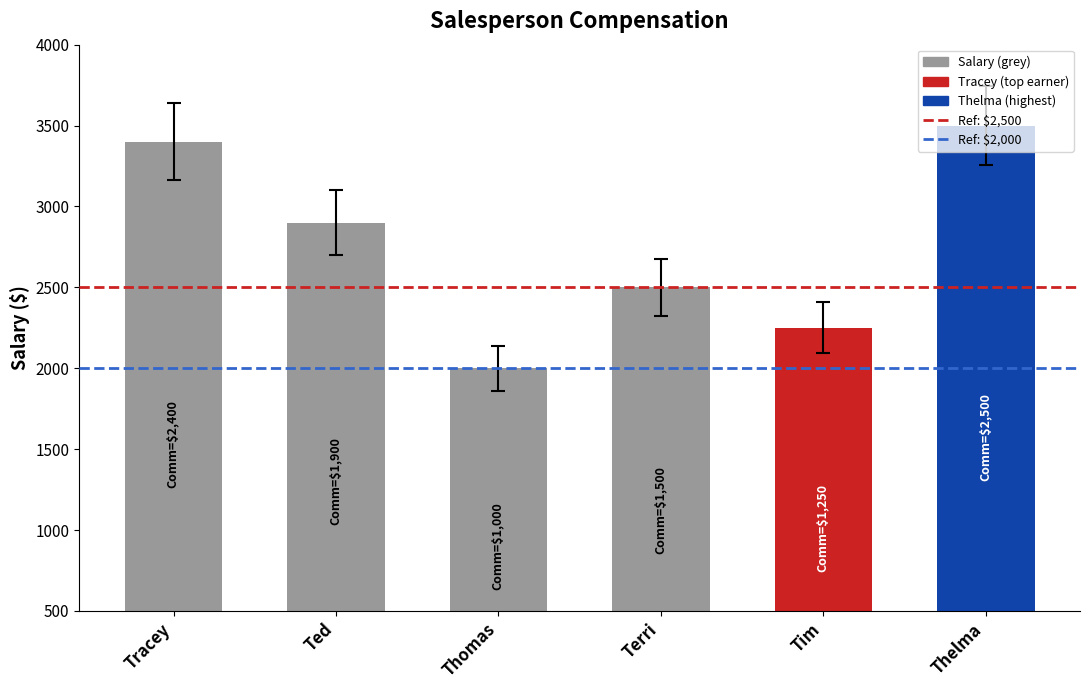

Does the chart contain any negative values?

No